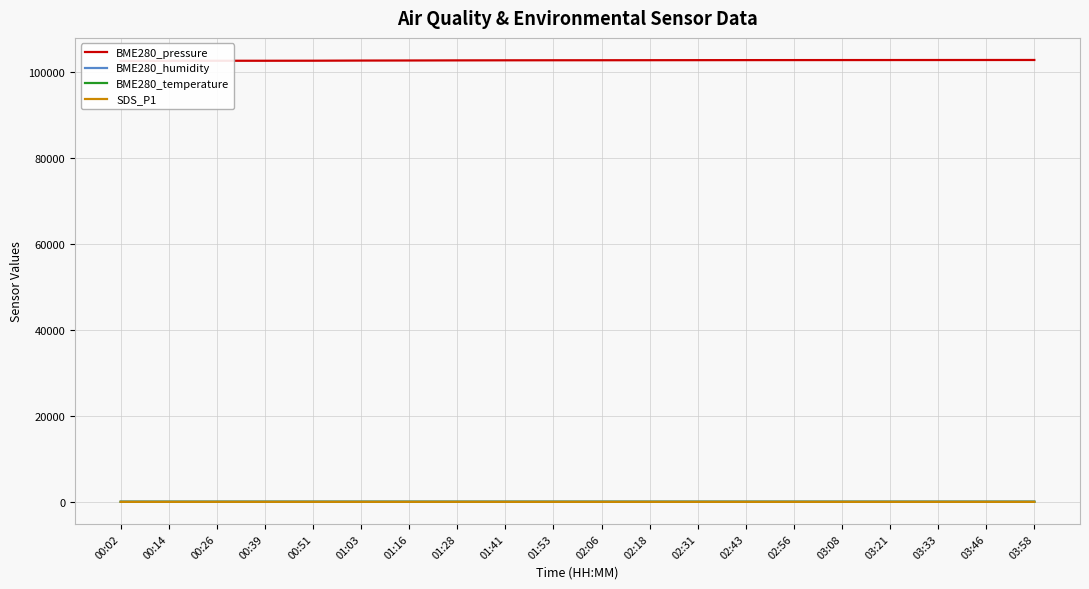

True or false: BME280_humidity and BME280_temperature intersect in this chart.

False